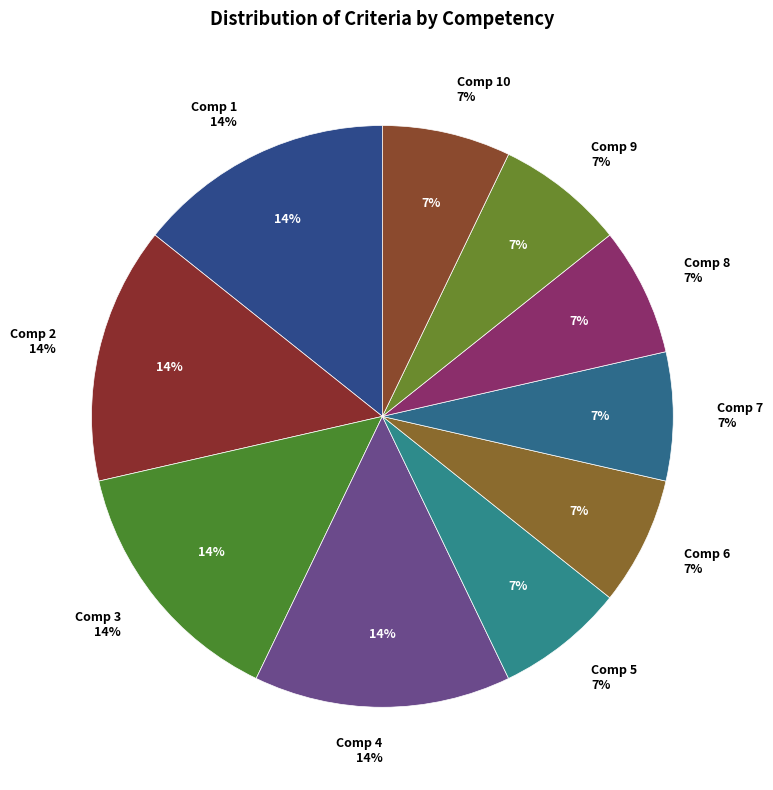

How many segments does this pie chart have?

10